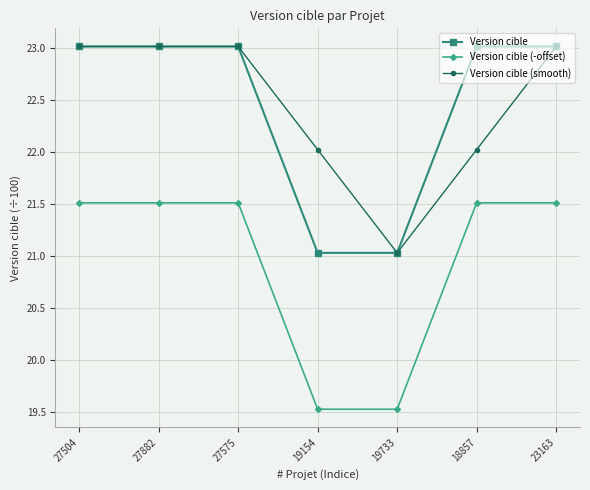

How many values in the Version cible (smooth) series are below 23?

3